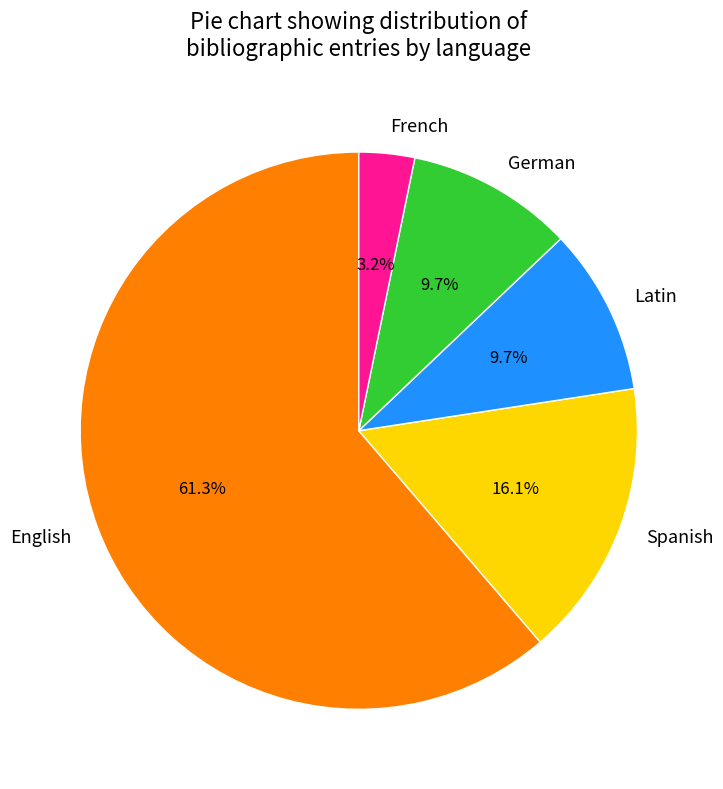

Which category has the biggest portion of the pie?

English